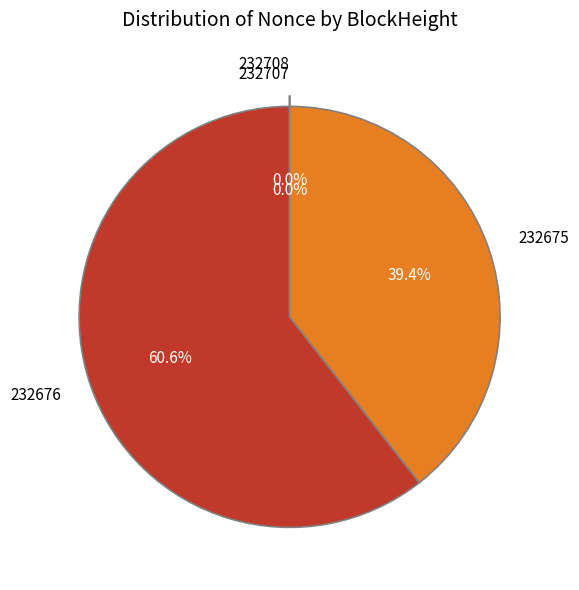

Rank the categories by value from lowest to highest.

232707, 232708, 232675, 232676